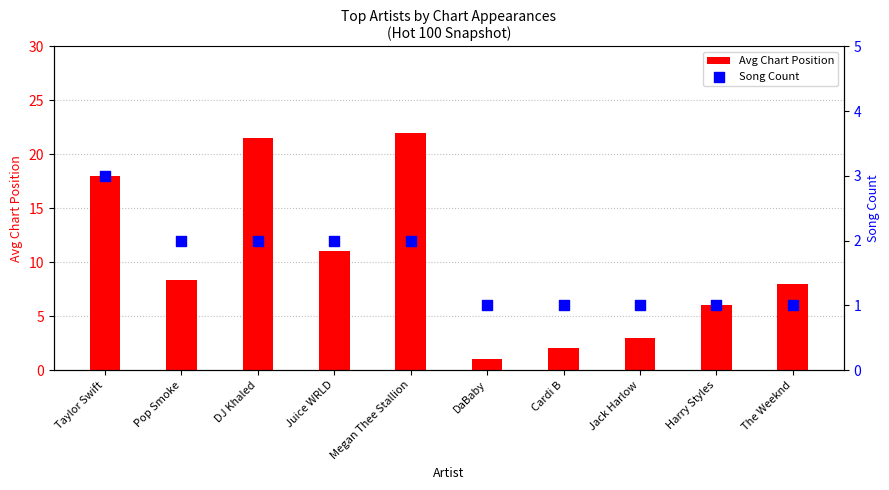

What are all the series names shown in the legend?

Avg Chart Position, Song Count